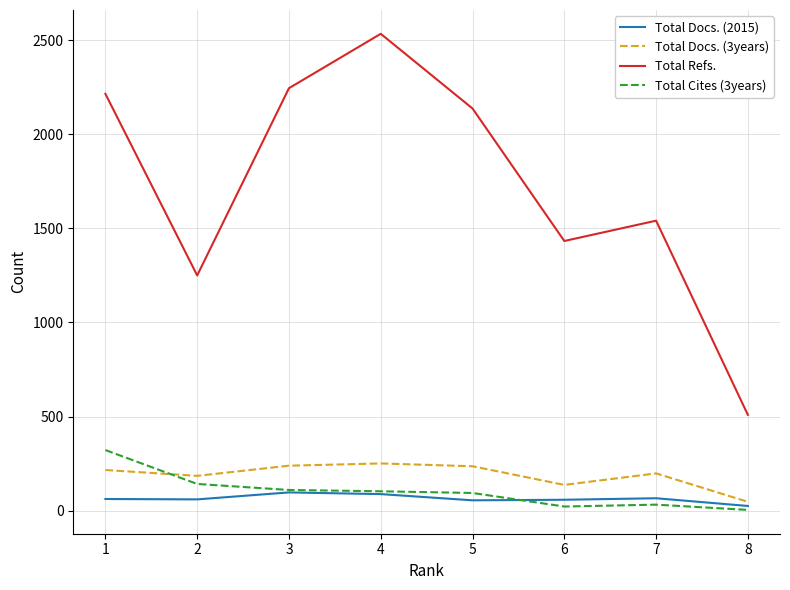

Which series has the largest total across all categories?

Total Refs.